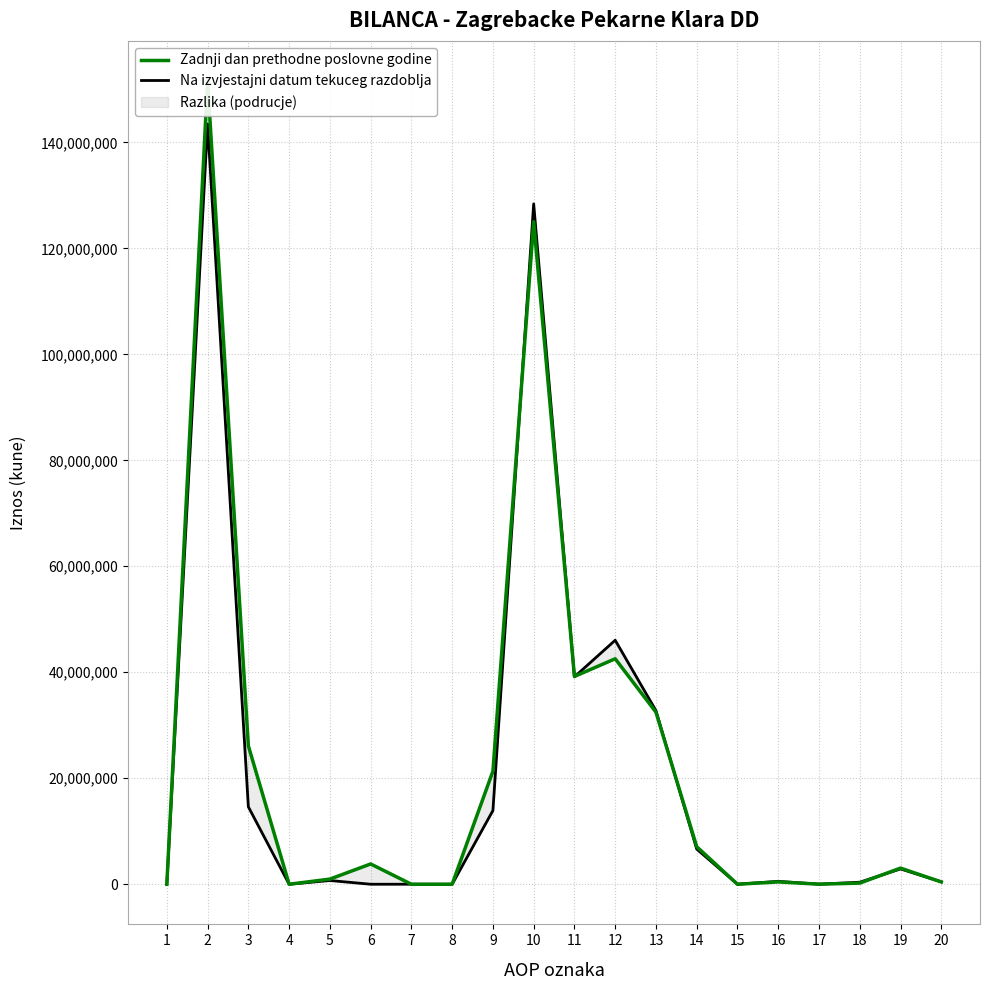

Rank the series by their maximum value, from lowest to highest.

Na izvjestajni datum tekuceg razdoblja, Zadnji dan prethodne poslovne godine